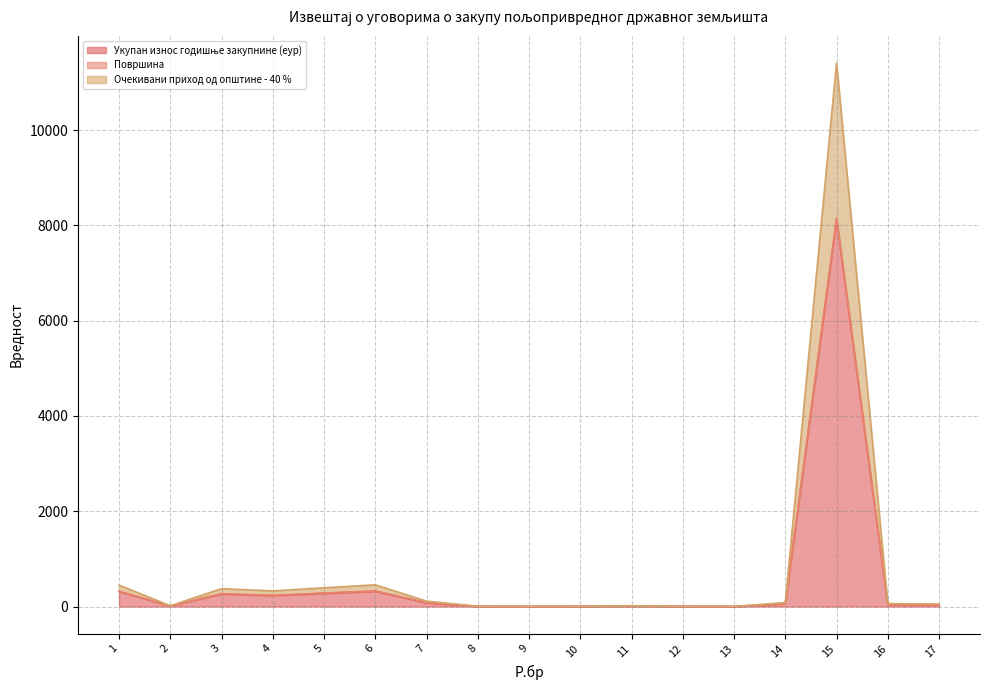

True or false: Укупан износ годишње закупнине (еур) and Очекивани приход од општине - 40 % intersect in this chart.

False